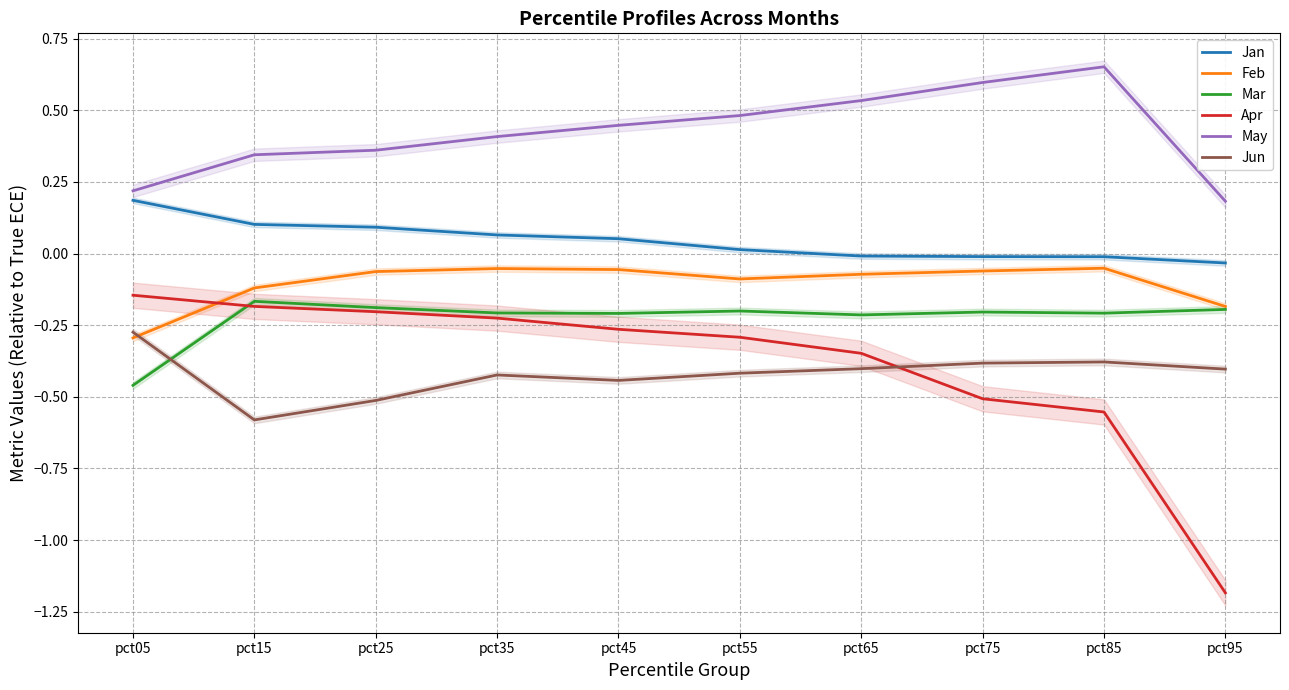

Where does the Jan series first go above 0?

pct05